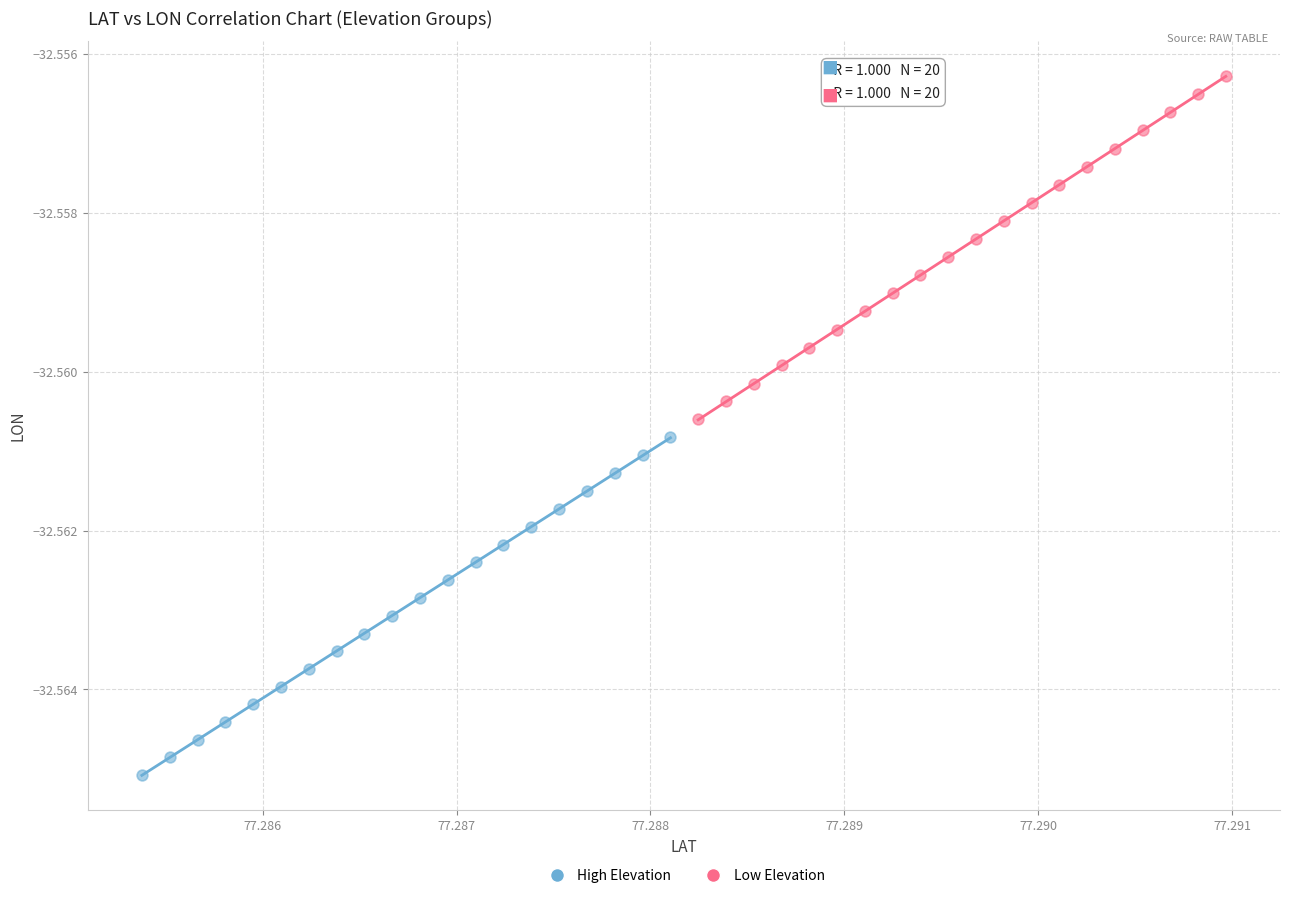

Which series contains the lowest Y value?

High Elevation